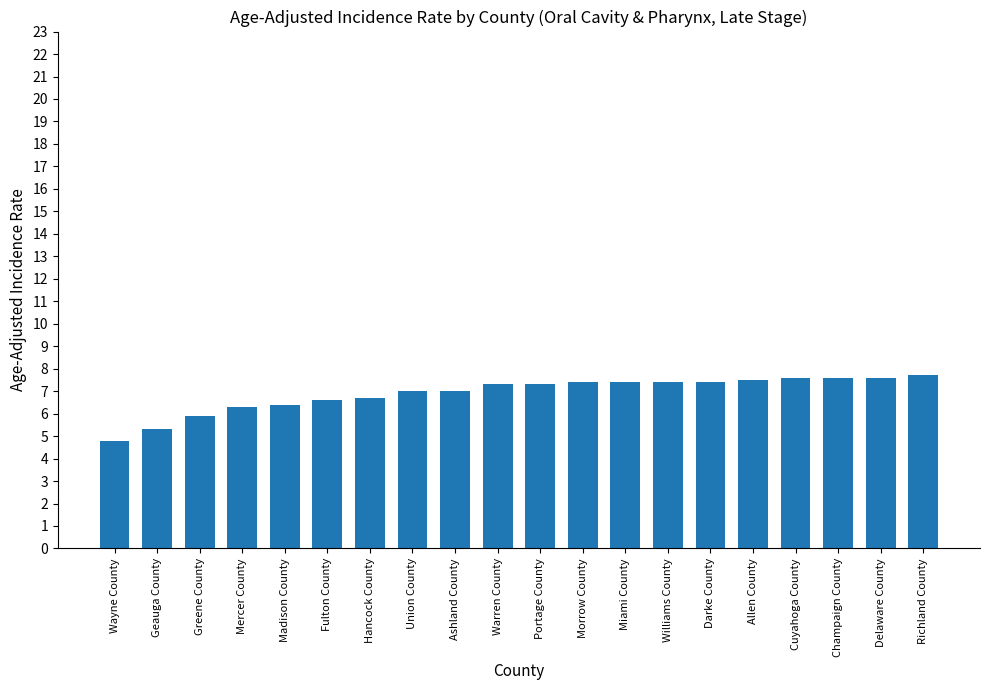

How many distinct data groups are displayed?

1